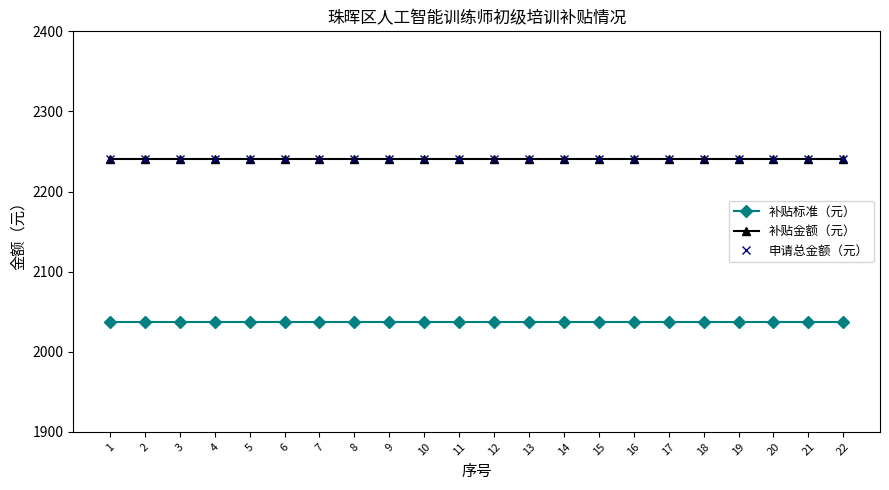

What is the spread (max minus min) of values at 18?

203